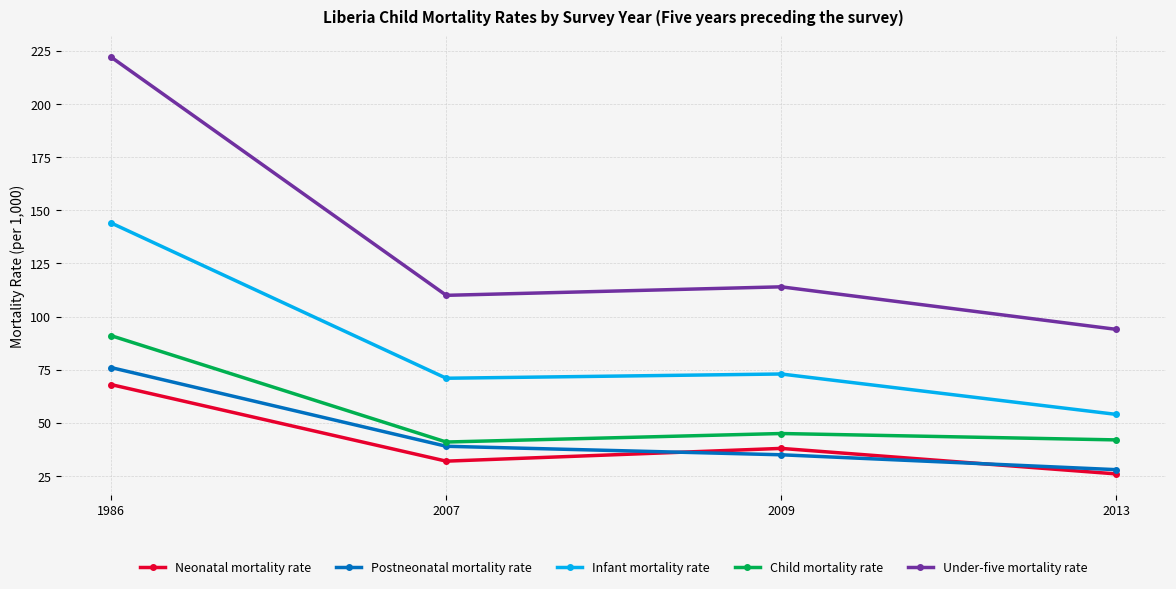

What is the total value across all series at 2007?

293